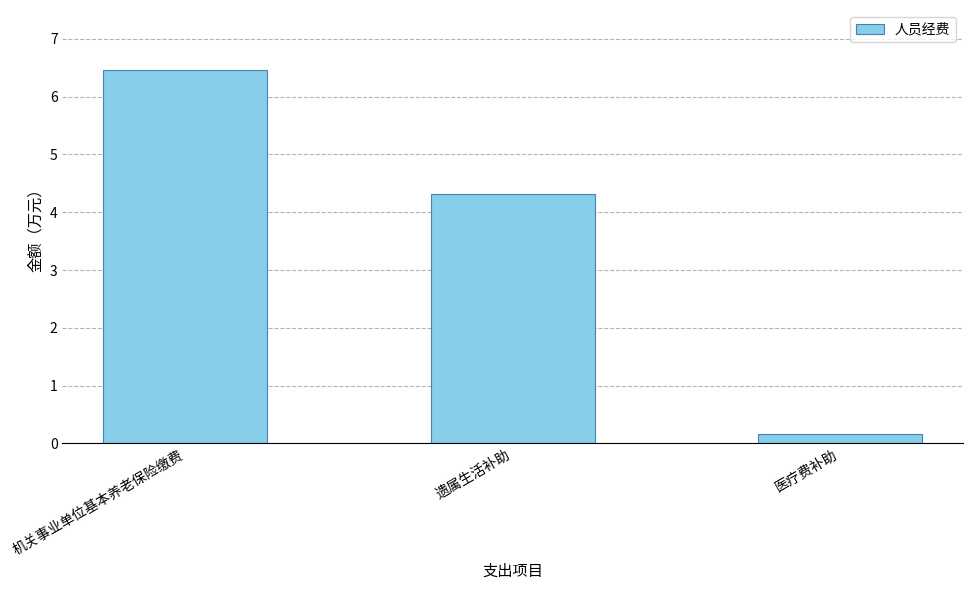

What is the change in value from 机关事业单位基本养老保险缴费 to 遗属生活补助?

-2.1